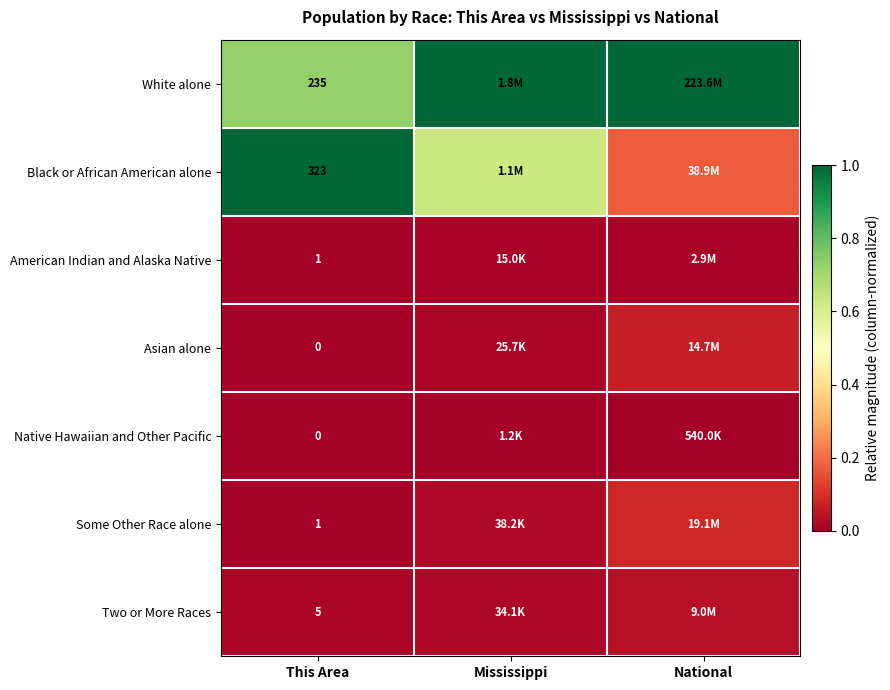

Which has a higher value, Mississippi or This Area?

Mississippi